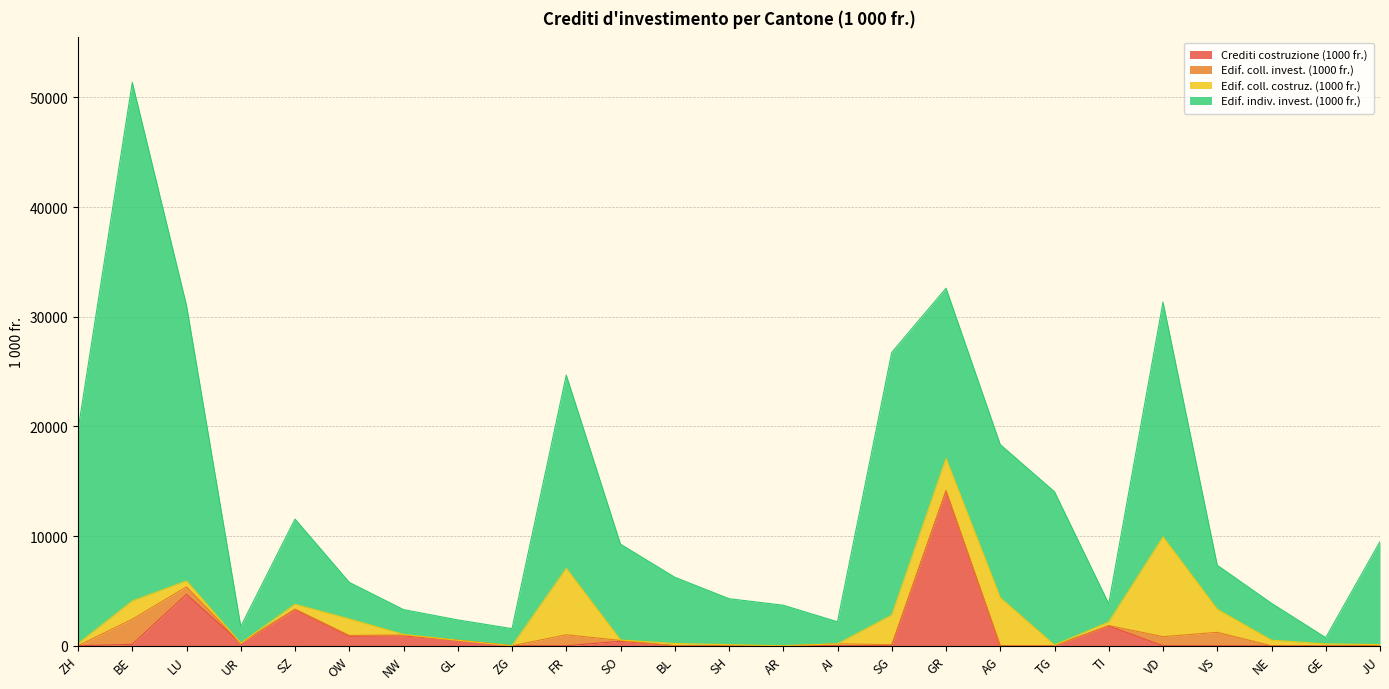

What is the total value across all series at AG?

18344.0